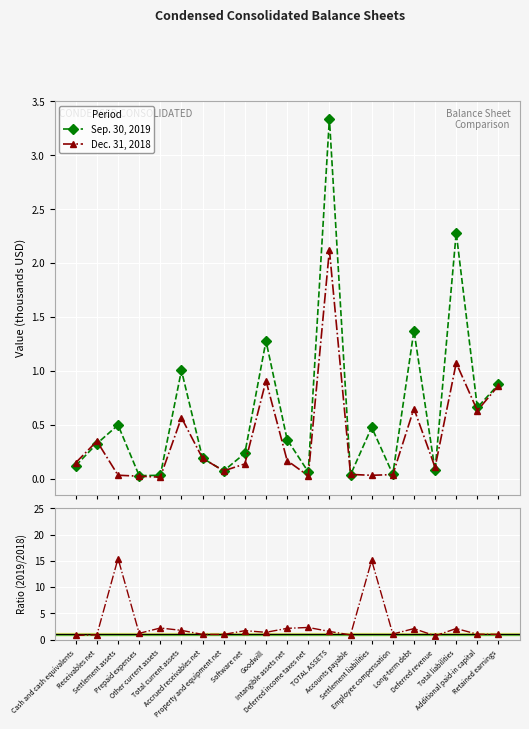

The Sep. 30, 2019 series shows 0.0 at Deferred revenue. True or false?

False